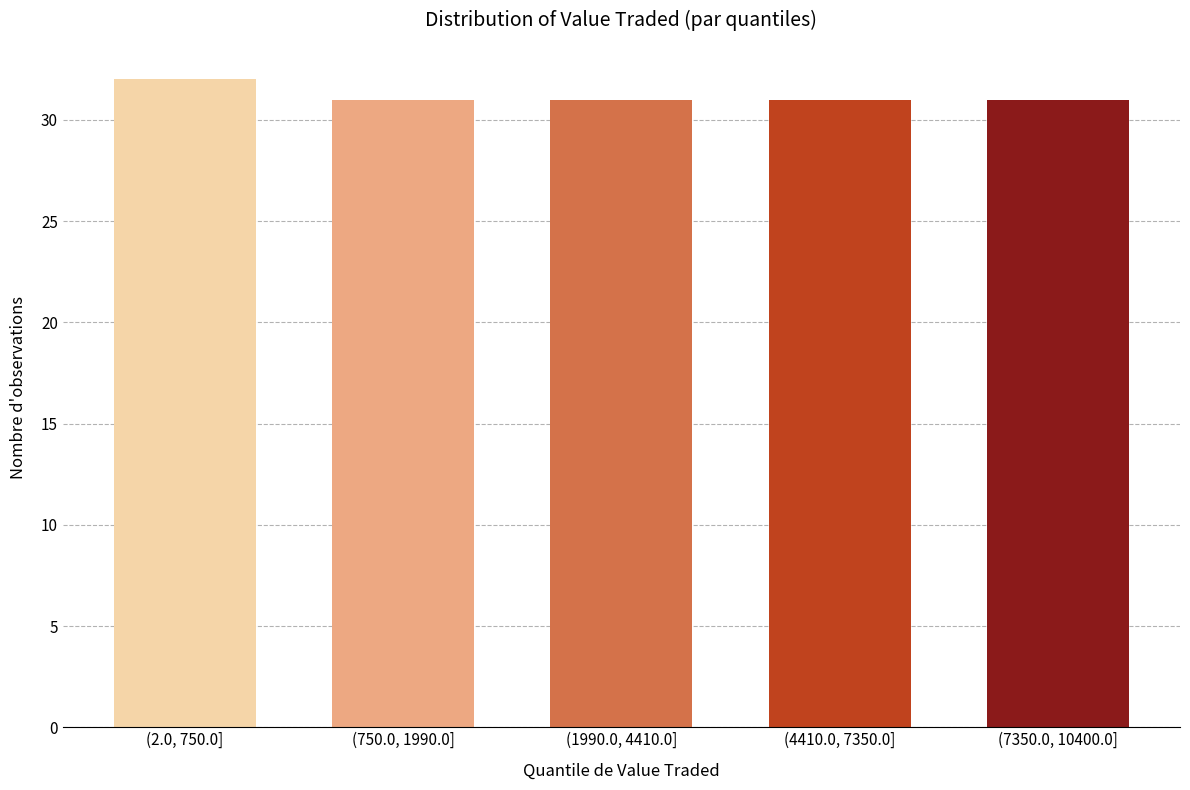

Reading left to right, list all the values displayed in this chart.

32	31	31	31	31